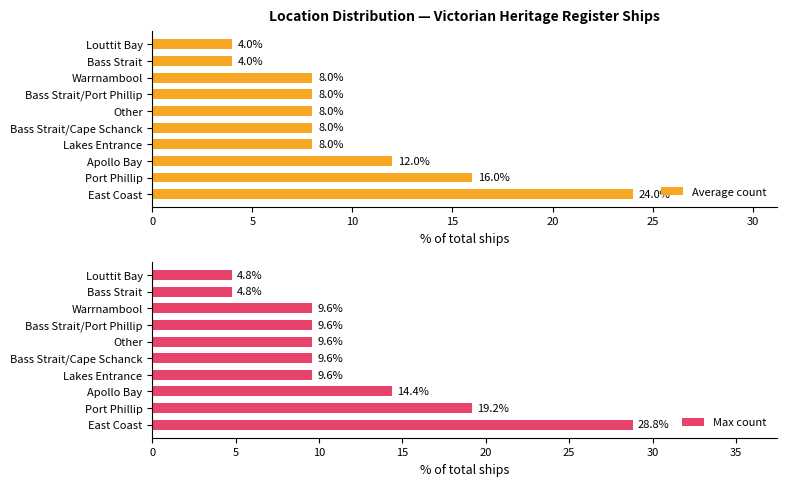

What is the value of the Max count bar at the 6th from the left?

9.6